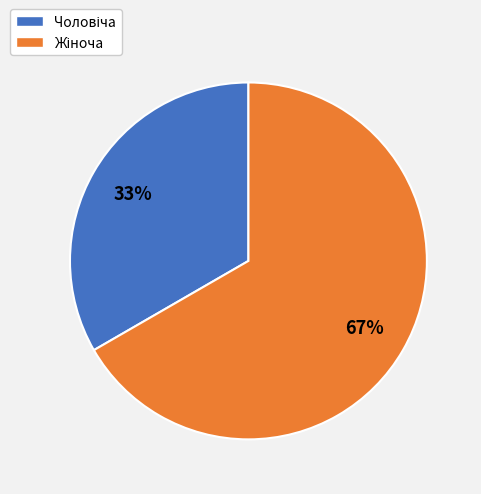

To the nearest percent, what is the average slice percentage?

50%